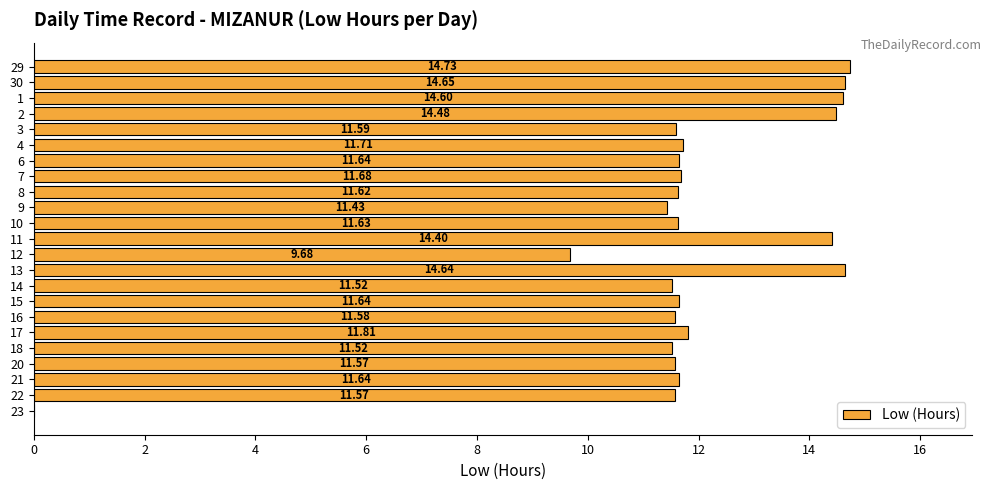

What is the sum of the values at 9 and 21?

23.1